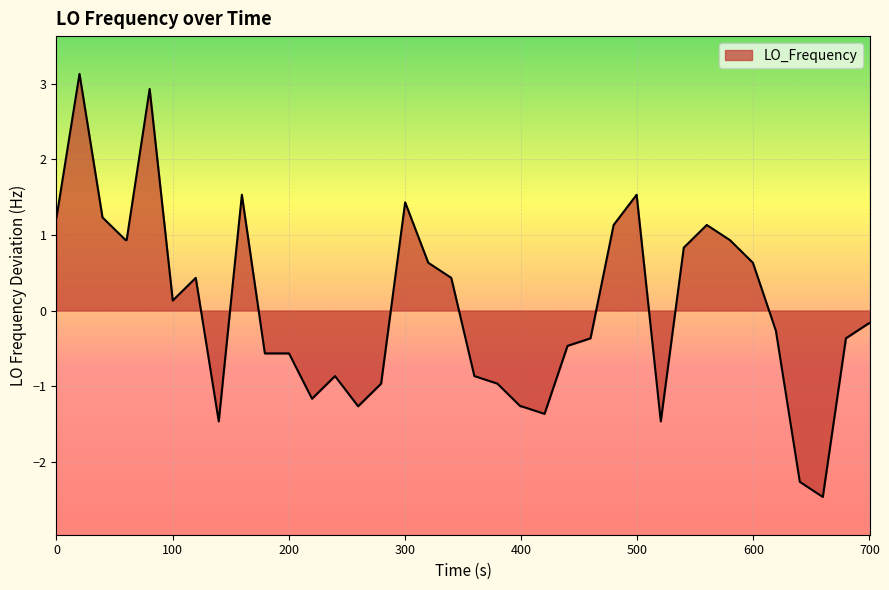

What is the difference between the maximum and minimum values?

5.6